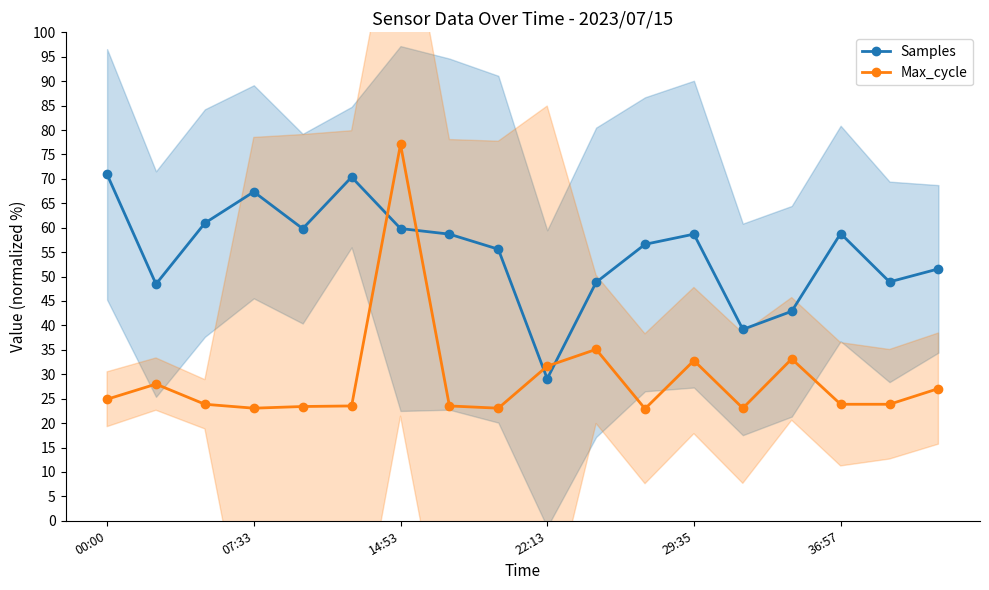

Which series has the largest total across all categories?

Samples